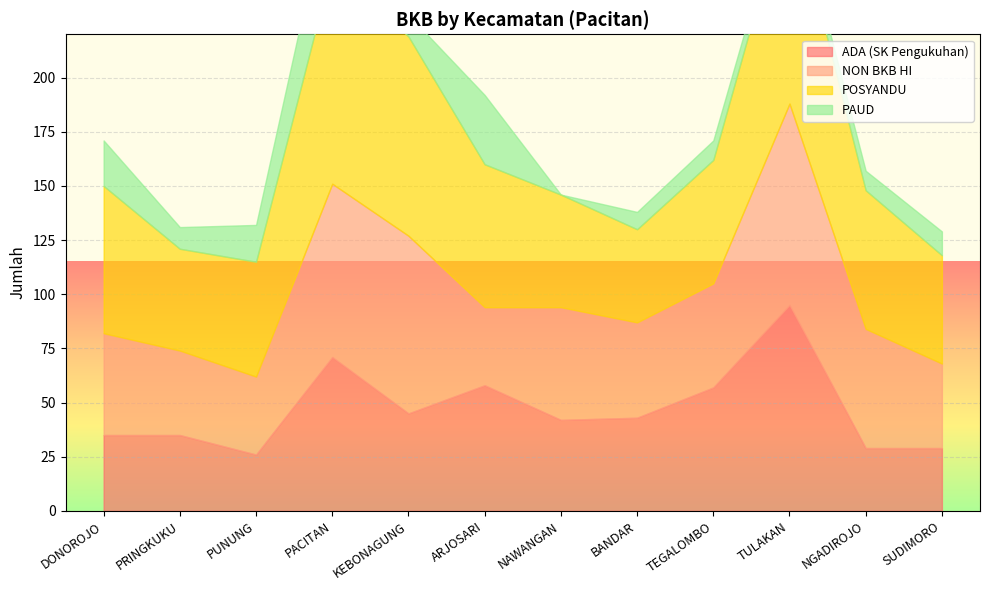

What is the average value of the NON BKB HI series?

54